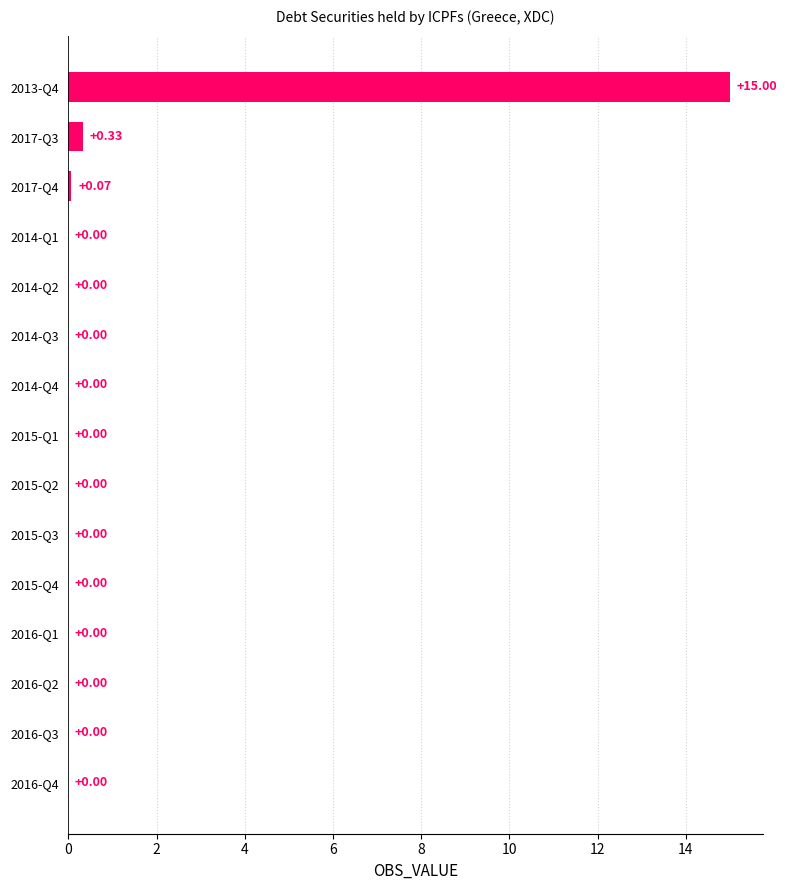

Which has a higher value, 2016-Q3 or 2017-Q3?

2017-Q3